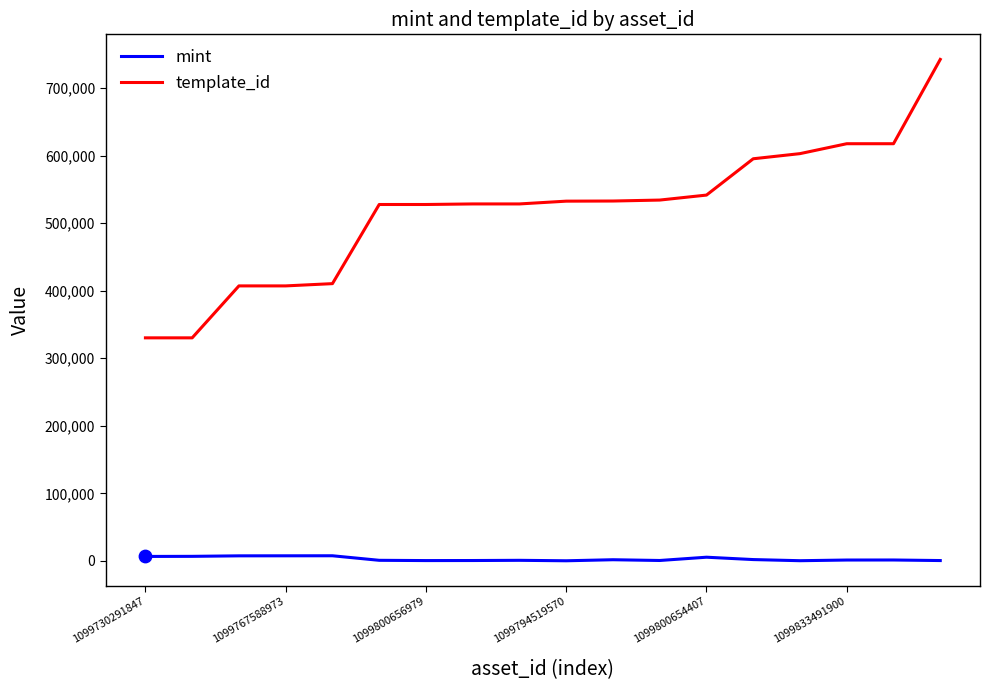

Which series has the largest total across all categories?

template_id